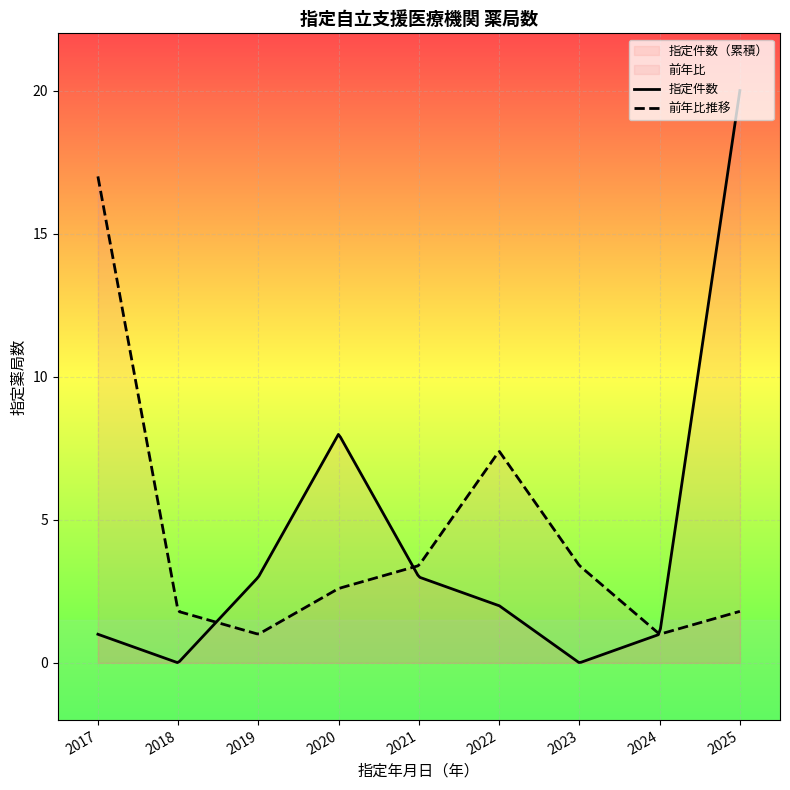

List the series in order of their peak value, lowest first.

前年比推移, 指定件数